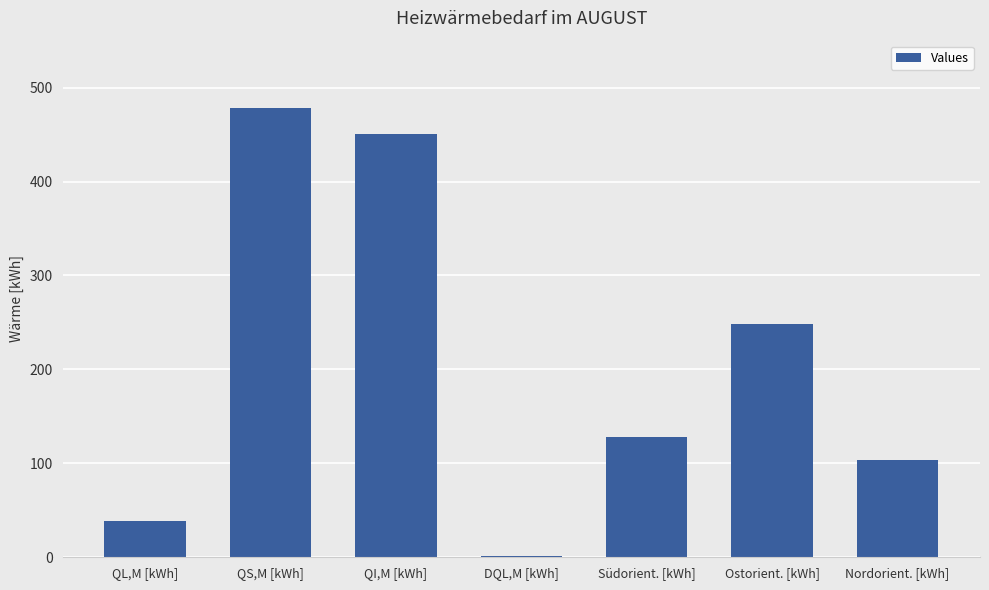

Between DQL,M [kWh] and QI,M [kWh], which is larger?

QI,M [kWh]